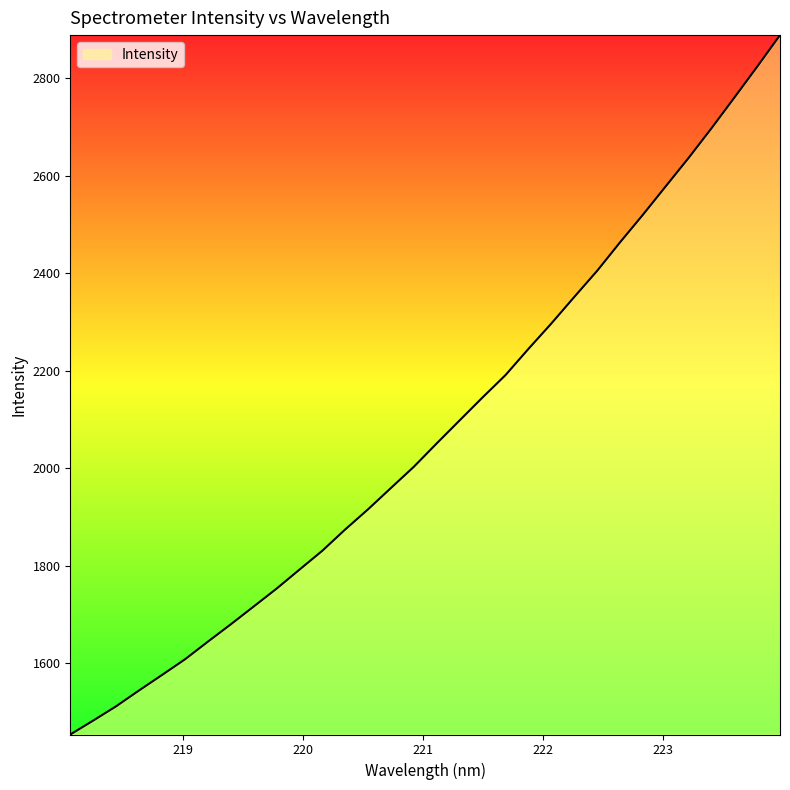

What is the maximum value shown in the chart?

2888.0